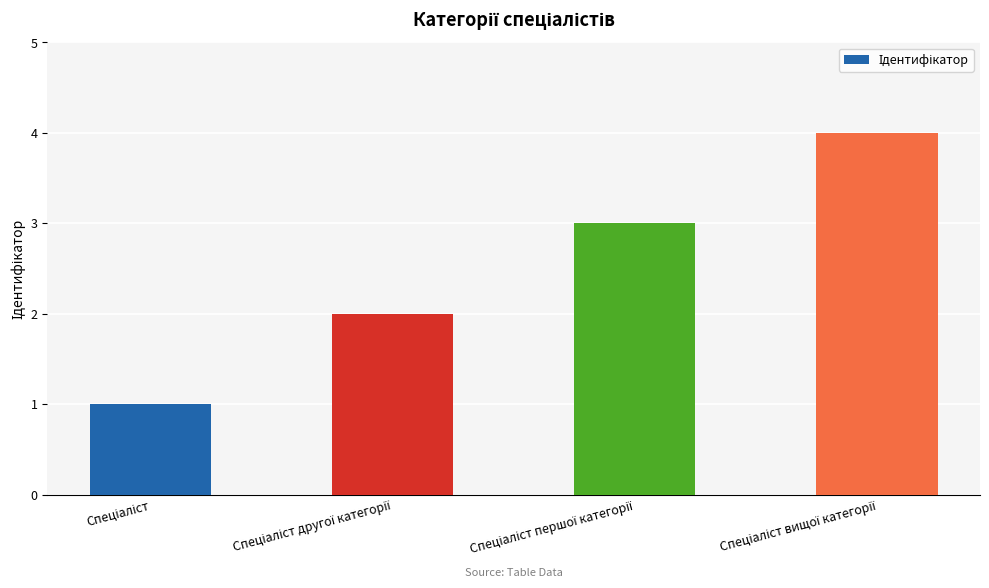

What is the maximum value shown in the chart?

4